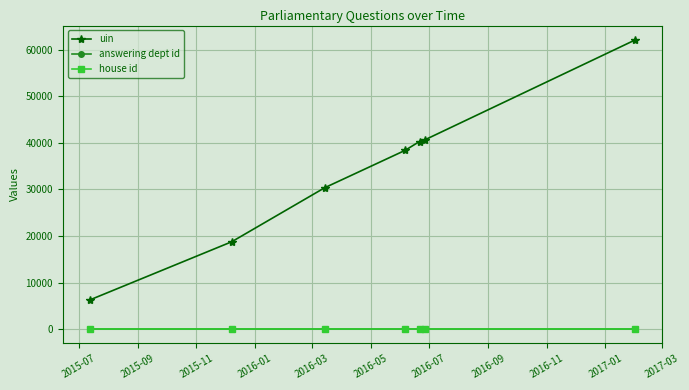

Count the number of data series in this chart.

3